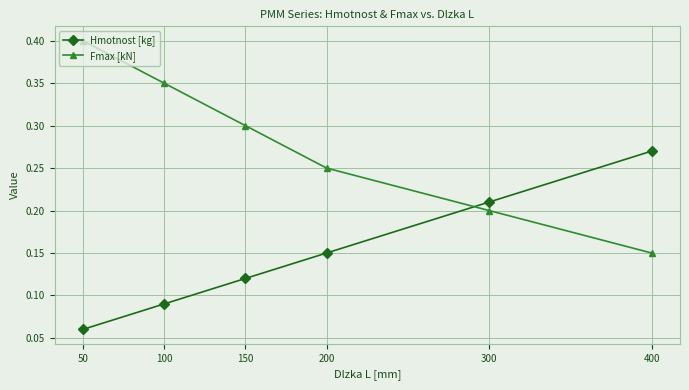

Which category has the highest value in the Hmotnost [kg] series?

400